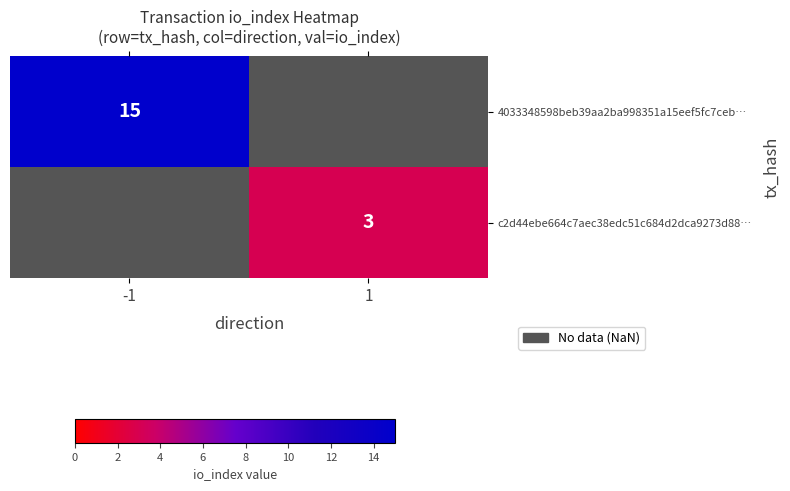

The value of c2d44ebe664c7aec38edc51c684d2dca9273d88… at 1 is 3. True or false?

True